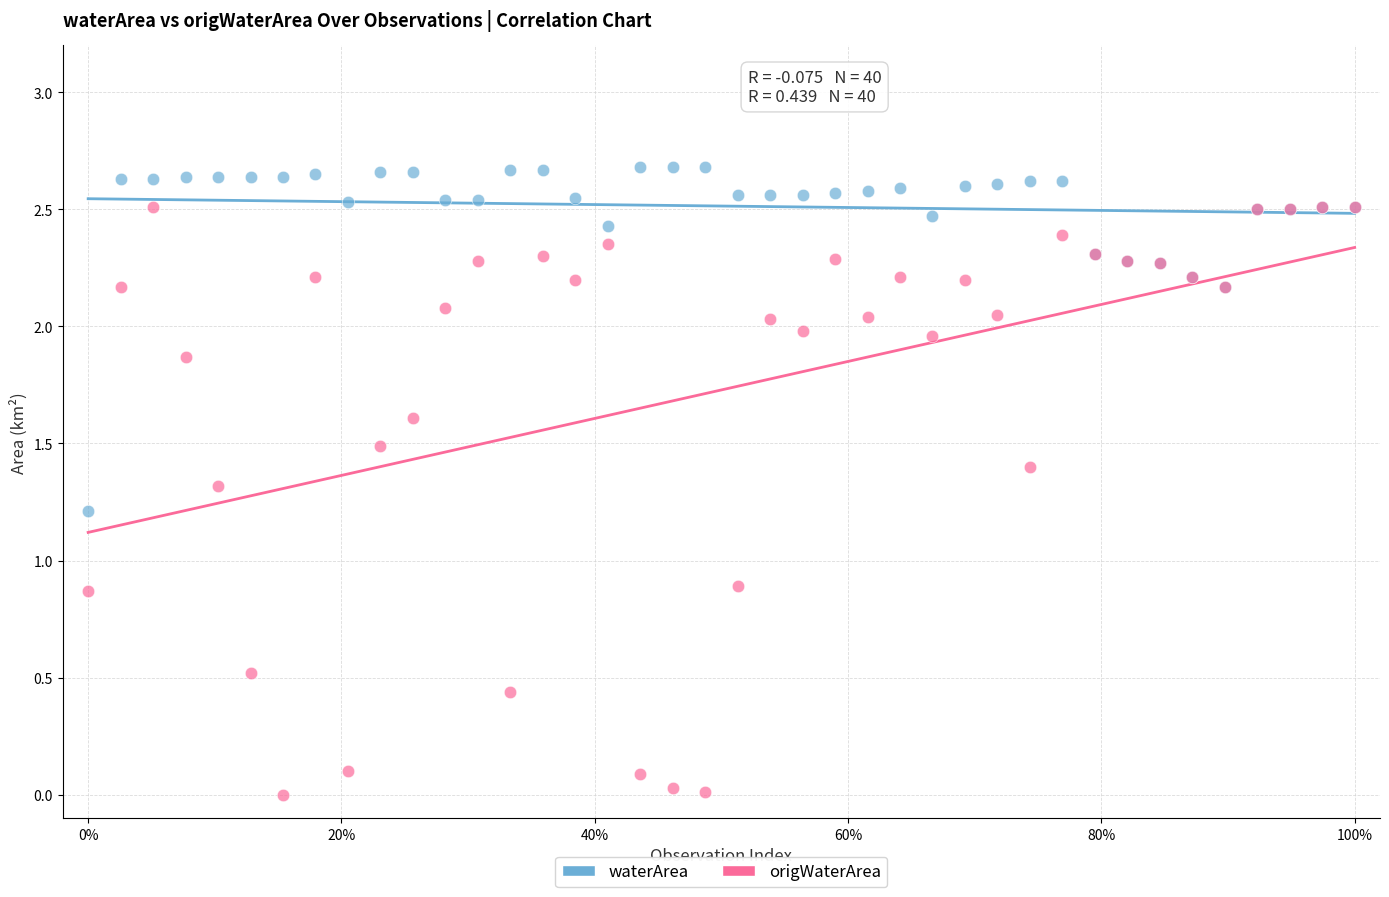

Which series contains the lowest Y value?

origWaterArea